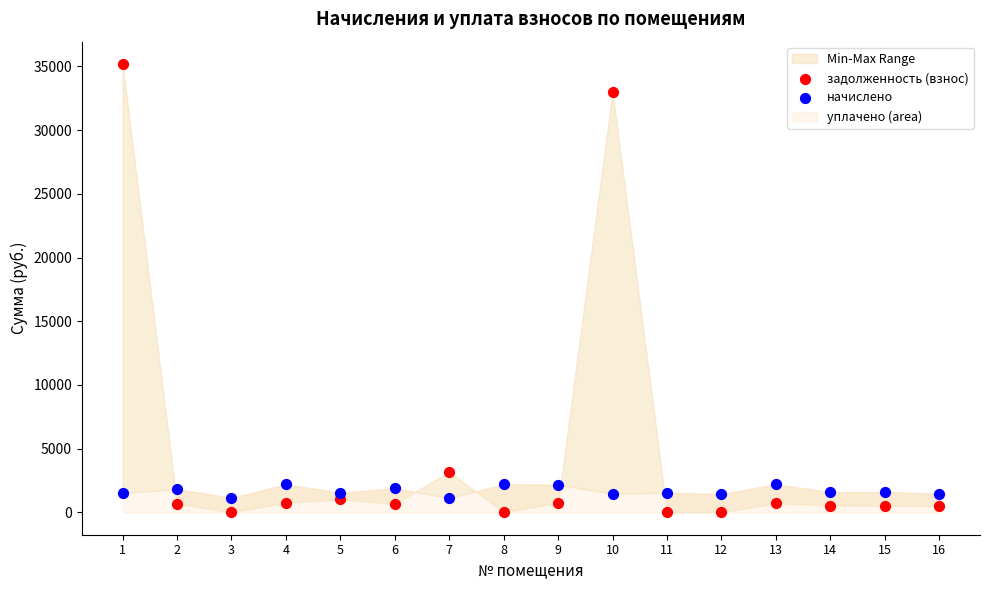

Which series reaches the minimum Y coordinate?

задолженность (взнос)